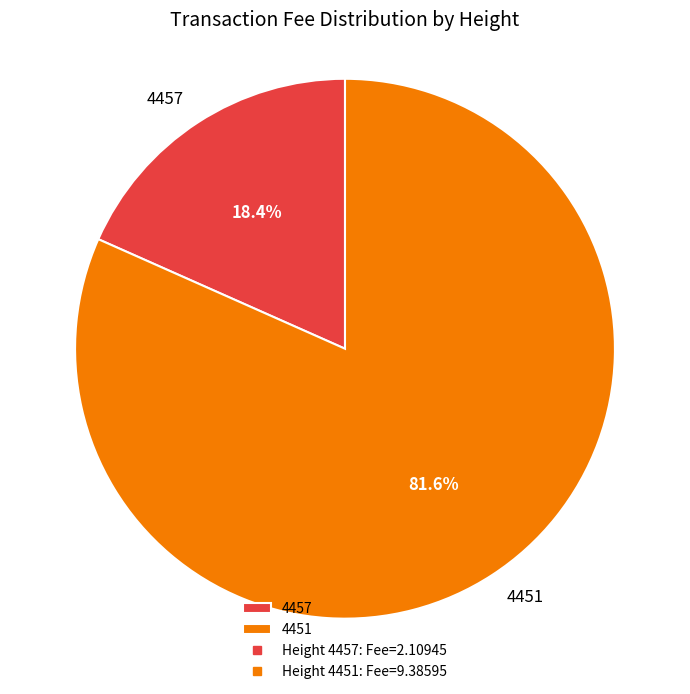

The 4457 slice represents 25% of the pie. True or false?

False